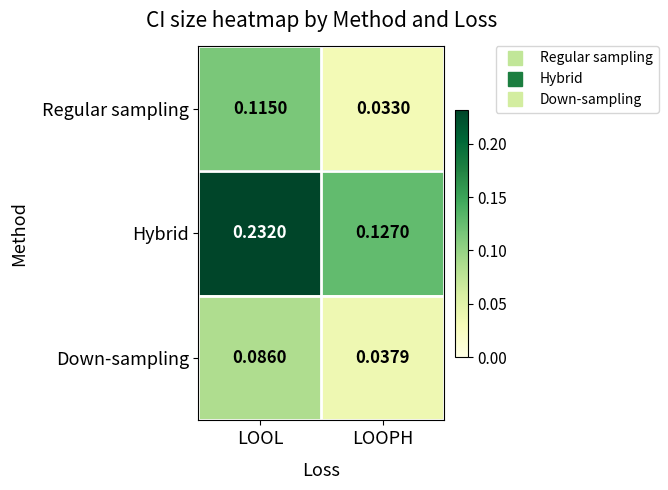

Which series has the widest spread of values?

Hybrid